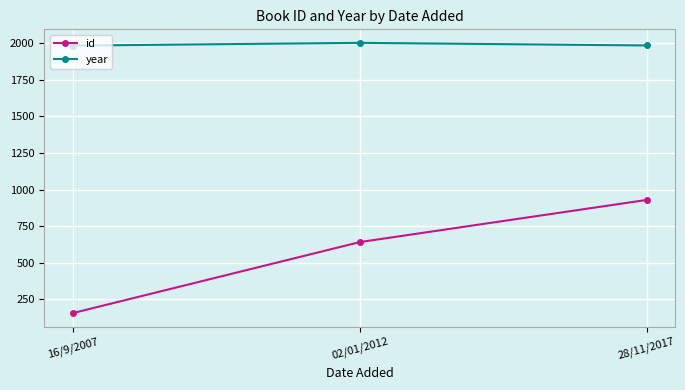

How many values in the id series are below 641?

1